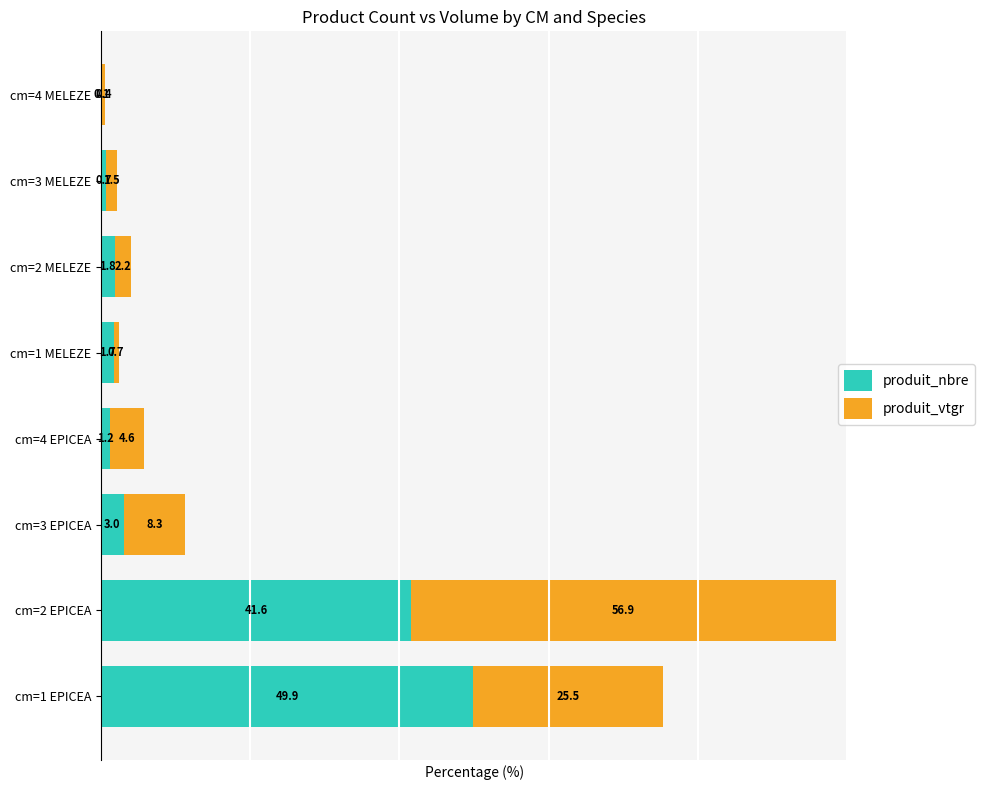

What is the sum of all produit_nbre values?

100.0